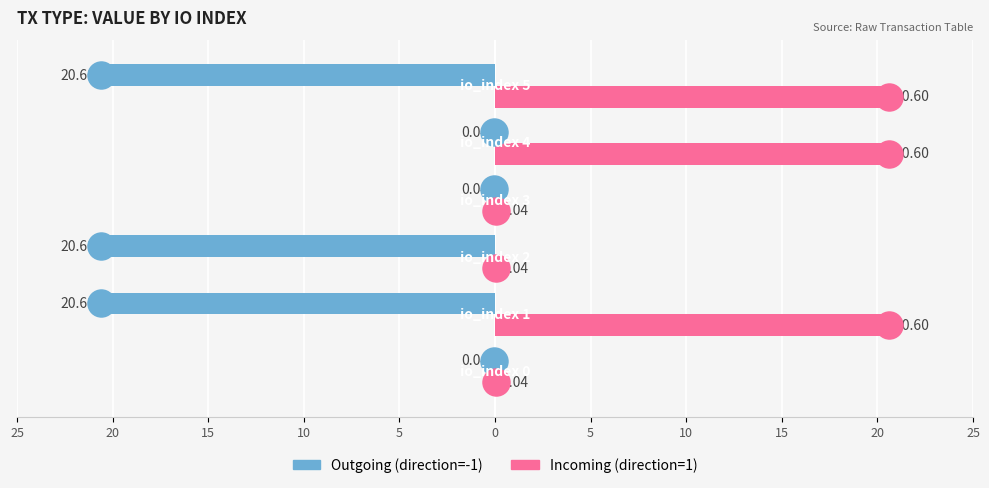

At how many categories does at least one series exceed -4?

6